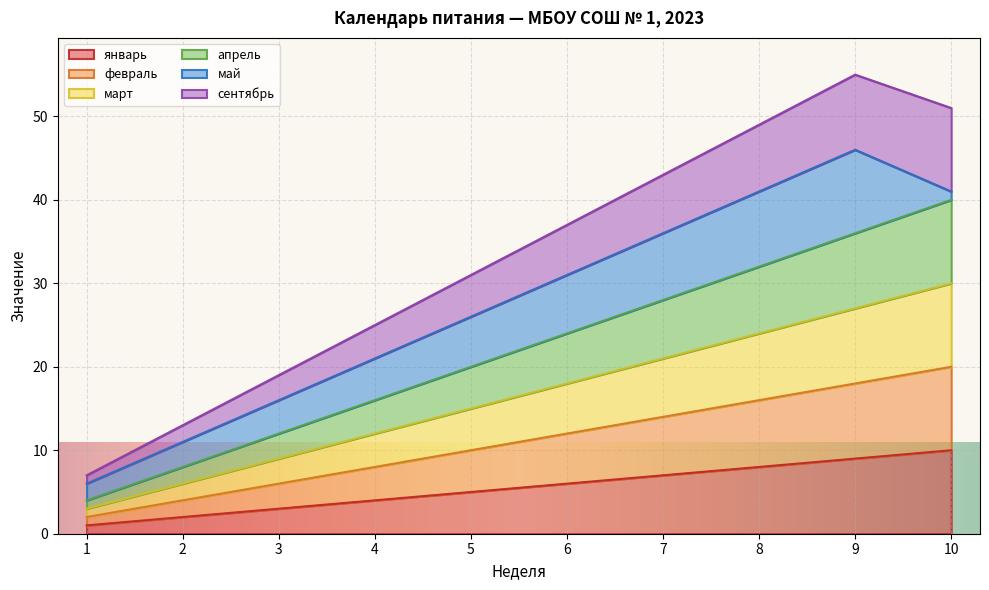

What is the value of the апрель point at the 8th from the left?

32